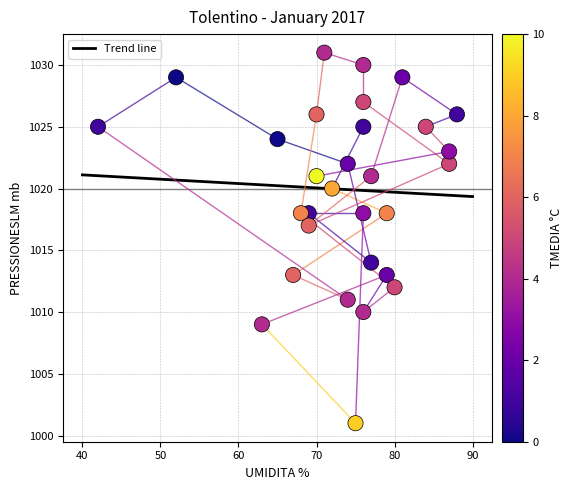

What Y value in the scatter plot is closest to 1016?

1017